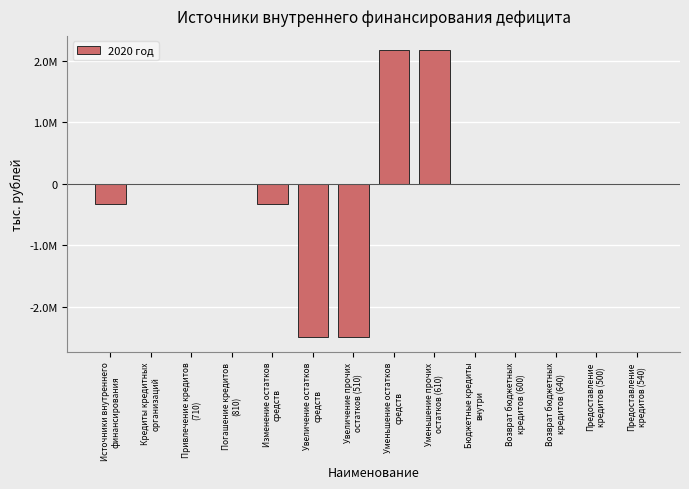

What is the label of the 14th bar from the left?

Предоставление
кредитов (540)